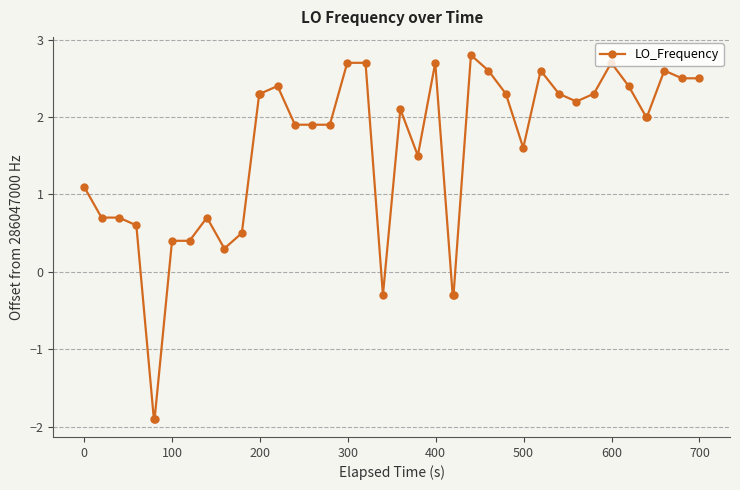

What is the value of the 23rd point from the left?

2.7